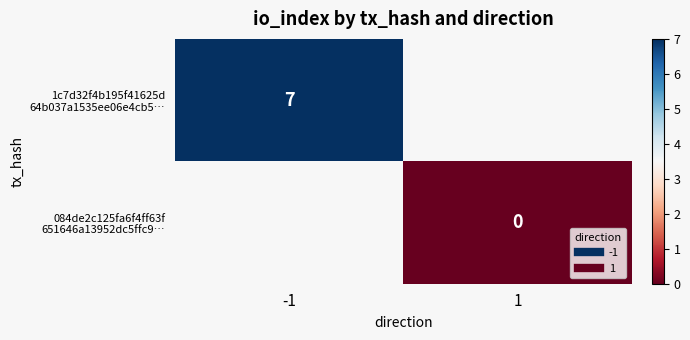

What is the lowest value of the 1c7d32f4b195f41625d 64b037a1535ee06e4cb5… series?

7.0